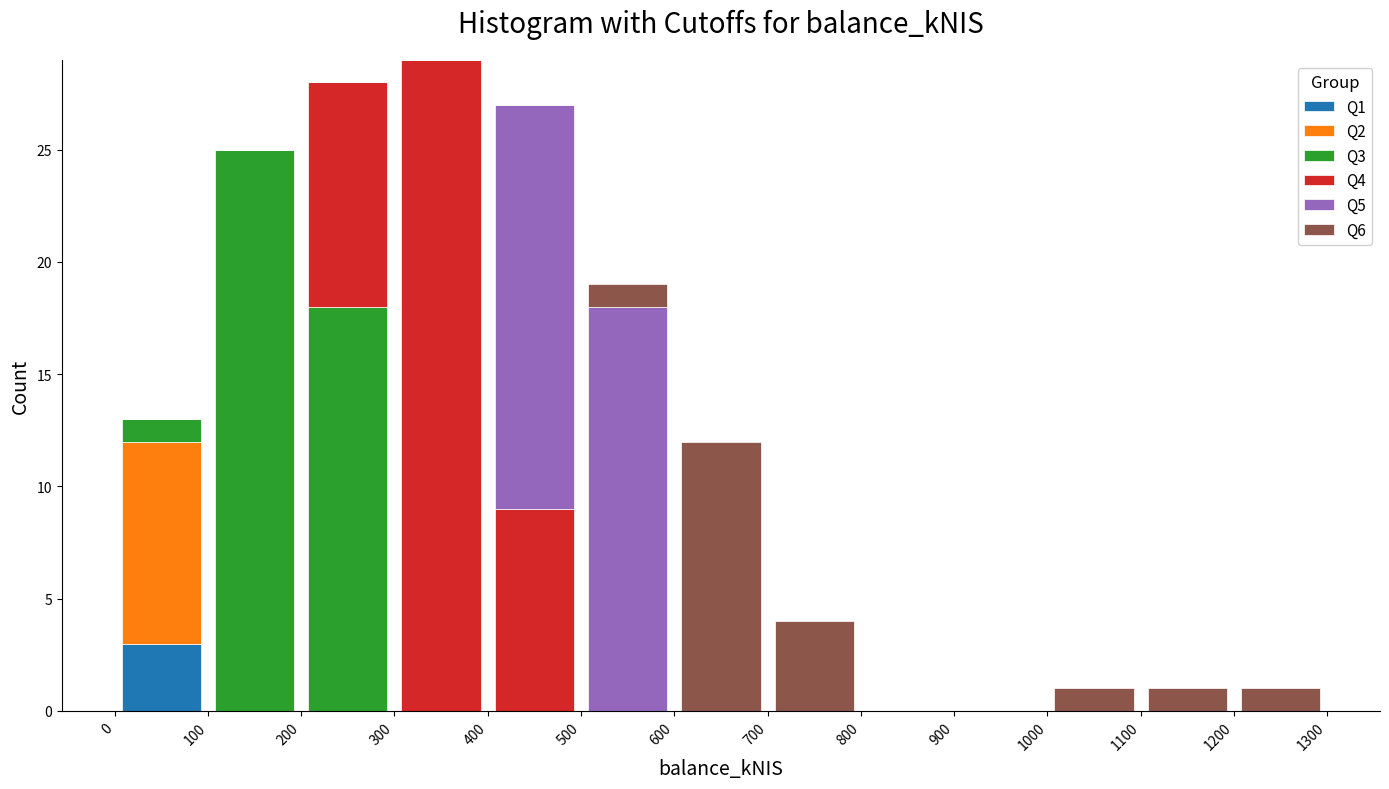

Reading left to right, transcribe this chart: for each stacked bar, give the range it covers on the x-axis and its total height. The values are not printed on the chart, so give them approximately, as read against the axis.

0 to 100: 13
100 to 200: 25
200 to 300: 28
300 to 400: 29
400 to 500: 27
500 to 600: 19
600 to 700: 12
700 to 800: 4
800 to 900: 0
900 to 1000: 0
1000 to 1100: 1
1100 to 1200: 1
1200 to 1300: 1